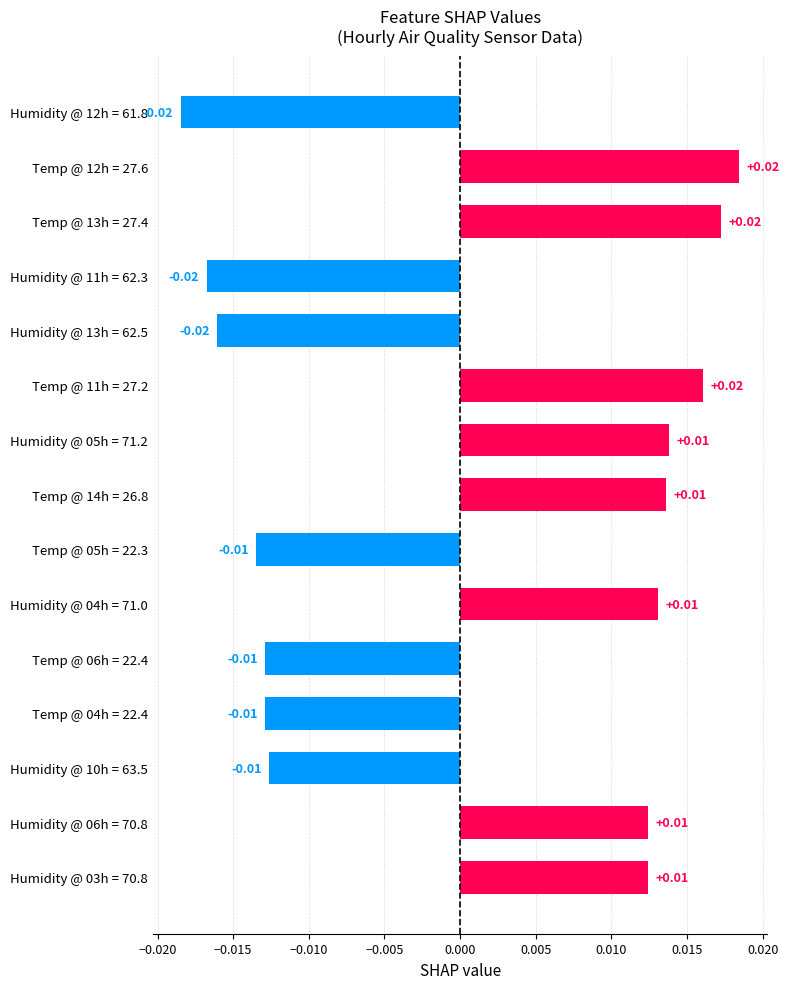

Which has a higher value, Temp @ 06h = 22.4 or Humidity @ 04h = 71.0?

Humidity @ 04h = 71.0